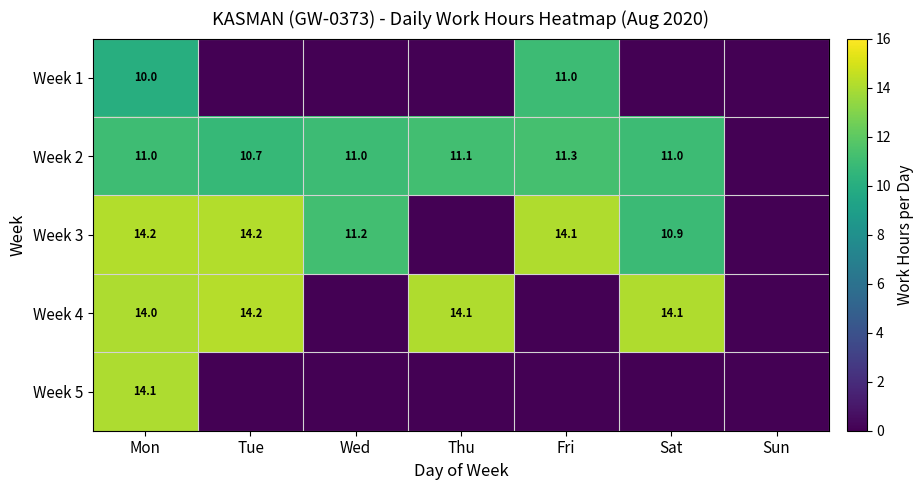

True or false: Week 2 has a value of 11.1 at Thu.

True